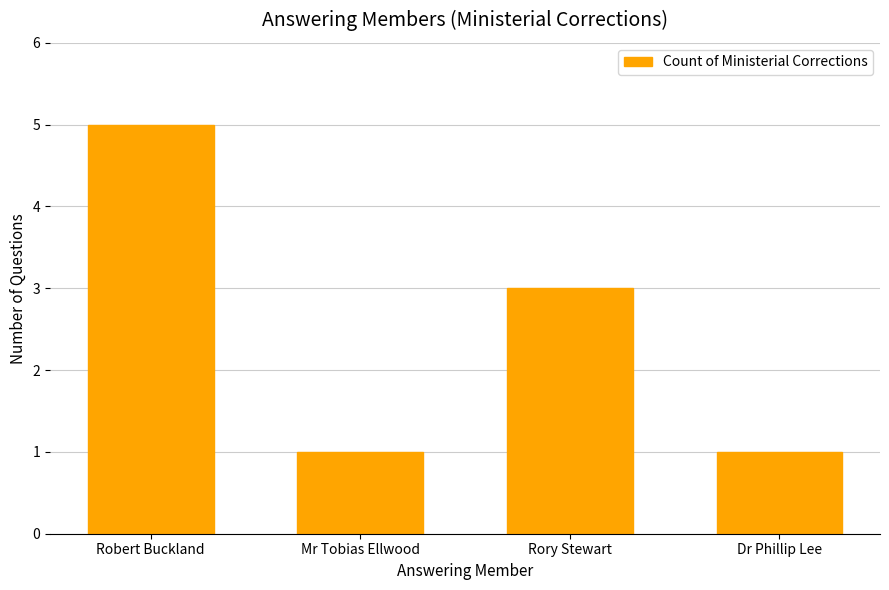

What is the change in value from Robert Buckland to Dr Phillip Lee?

-4